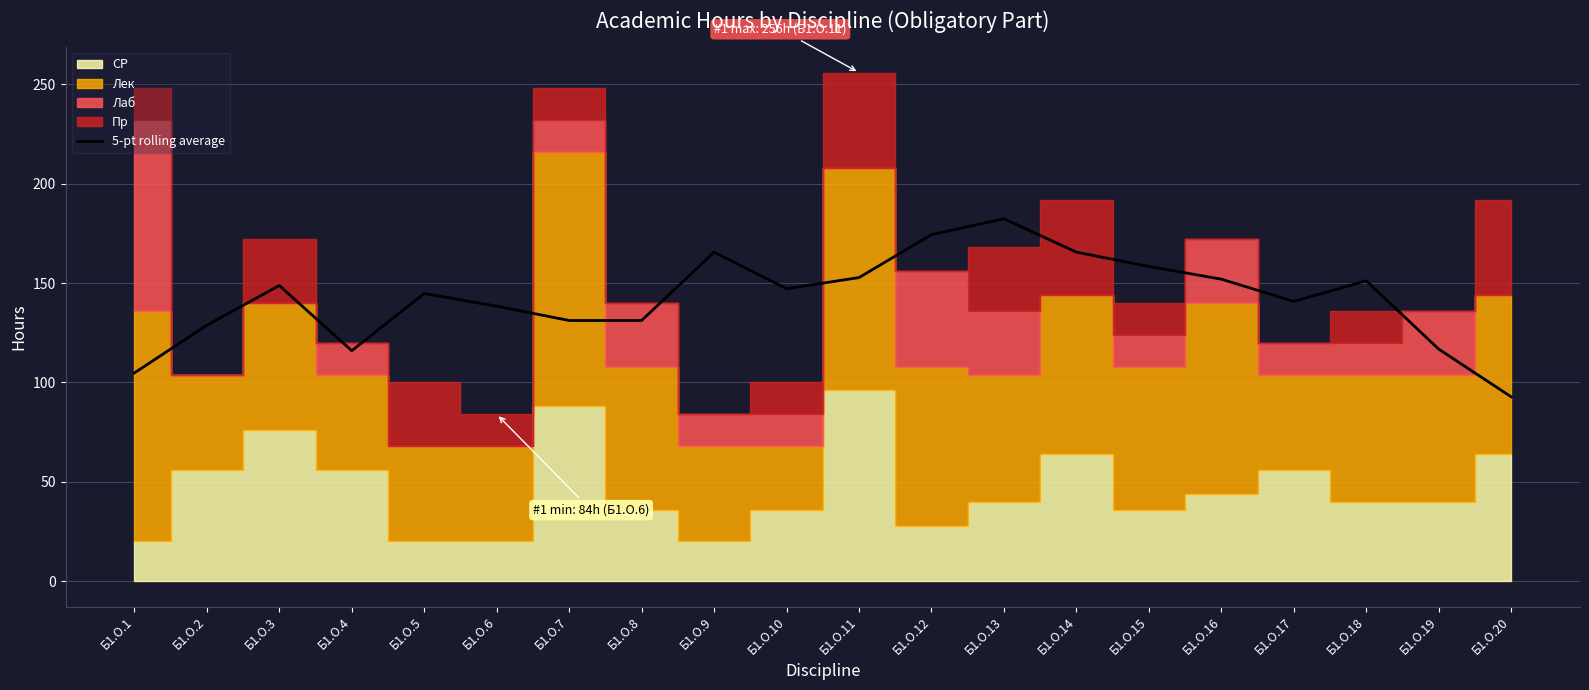

Rank the categories by value from highest to lowest.

Б1.О.13, Б1.О.12, Б1.О.14, Б1.О.9, Б1.О.15, Б1.О.11, Б1.О.16, Б1.О.18, Б1.О.3, Б1.О.10, Б1.О.5, Б1.О.17, Б1.О.6, Б1.О.7, Б1.О.8, Б1.О.2, Б1.О.19, Б1.О.4, Б1.О.1, Б1.О.20